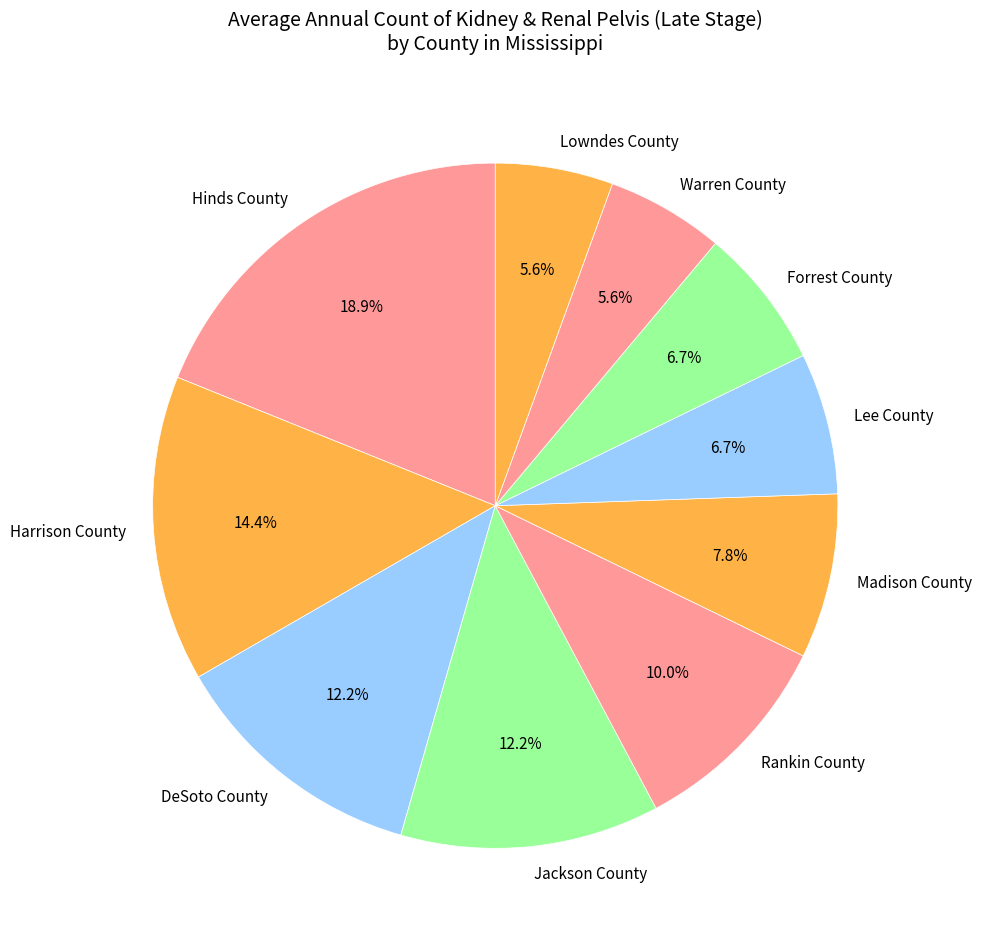

Approximately how many times larger is the value at Jackson County compared to Forrest County?

1.8